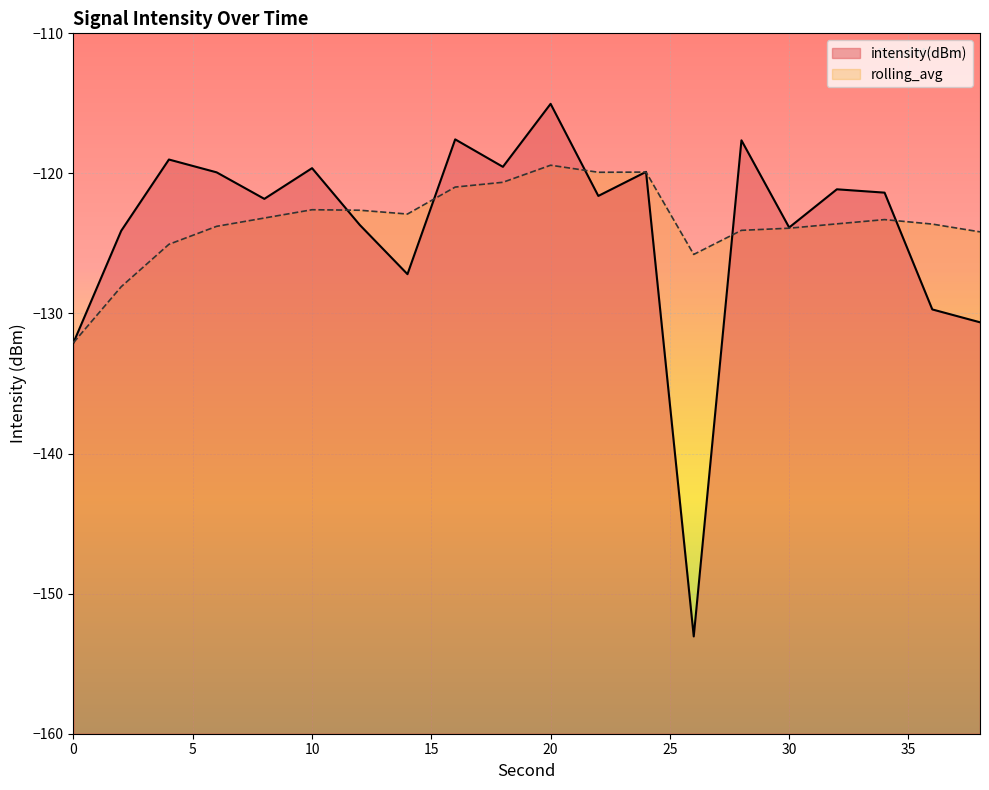

True or false: rolling_avg has a value of -164.0 at 24.

False